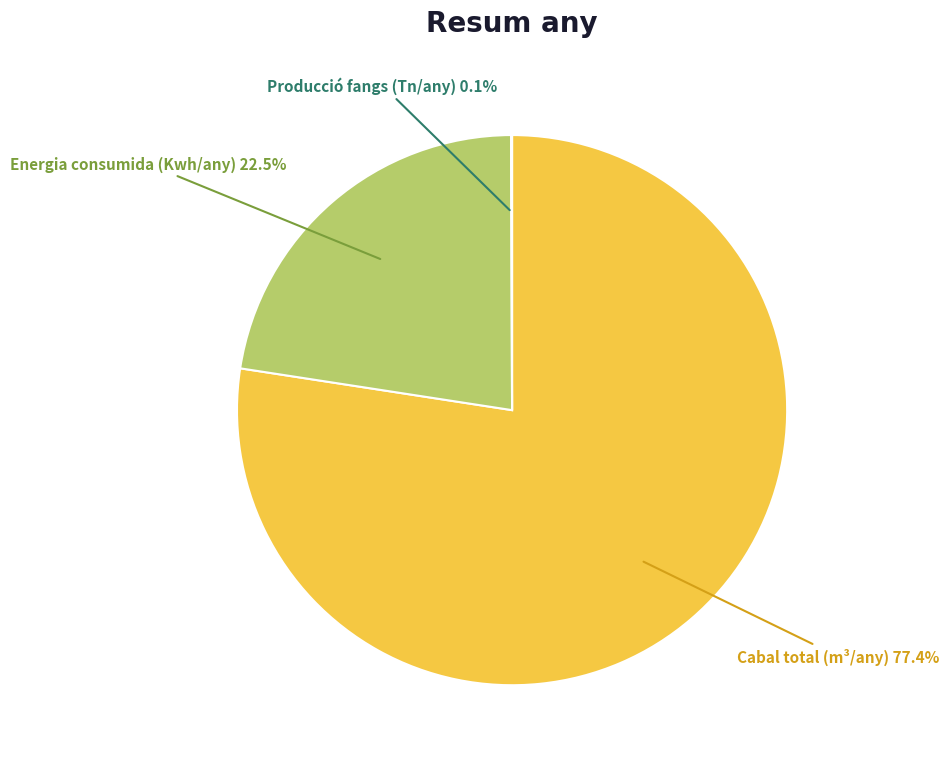

To the nearest percent, what is the difference between the largest and smallest slice percentages?

77%